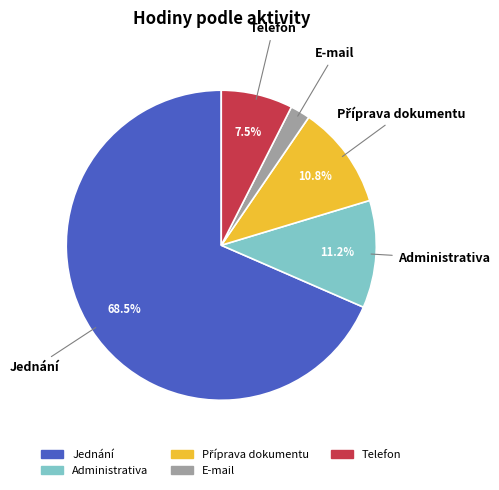

To the nearest percent, what is the difference between the Telefon and Jednání slice percentages?

61%